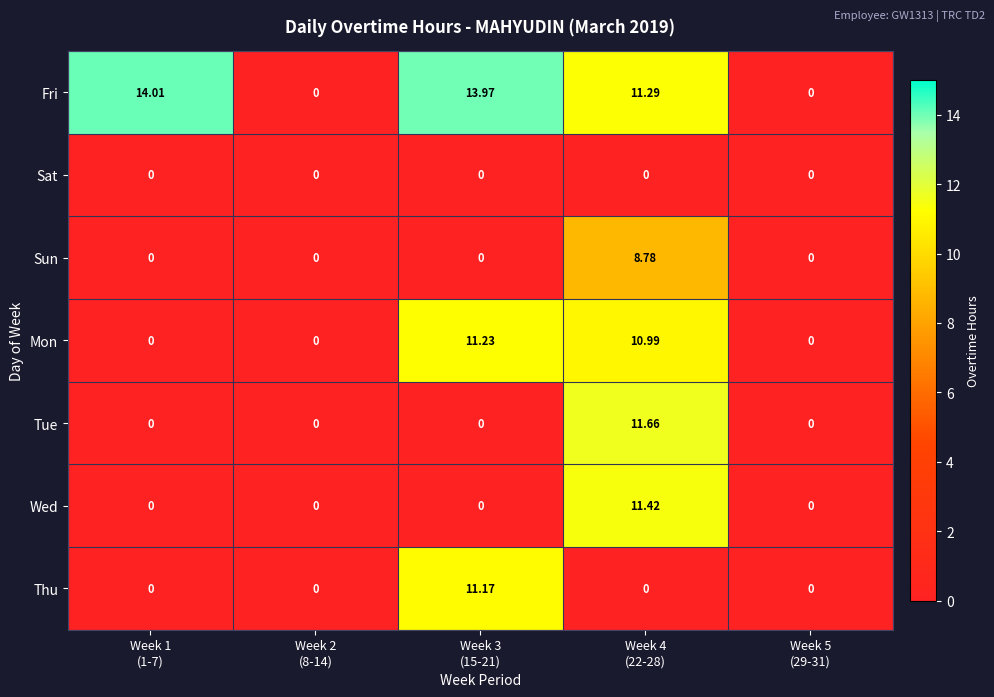

Which series has the largest total across all categories?

Fri